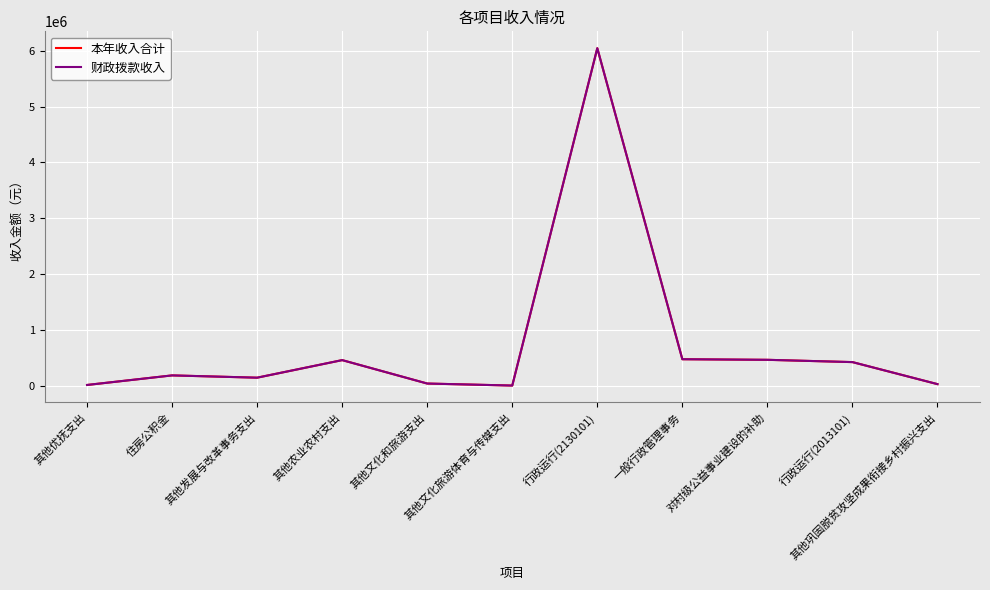

What is the difference between the maximum and minimum values in the 财政拨款收入 series?

6035246.5